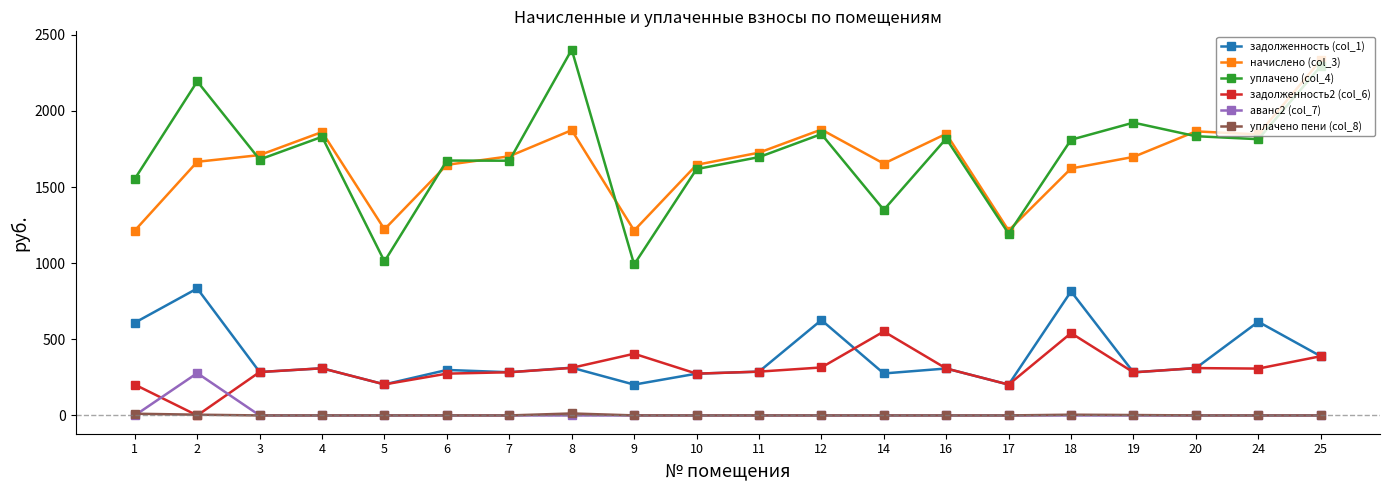

What is the difference between the maximum and minimum values in the уплачено (col_4) series?

1411.5